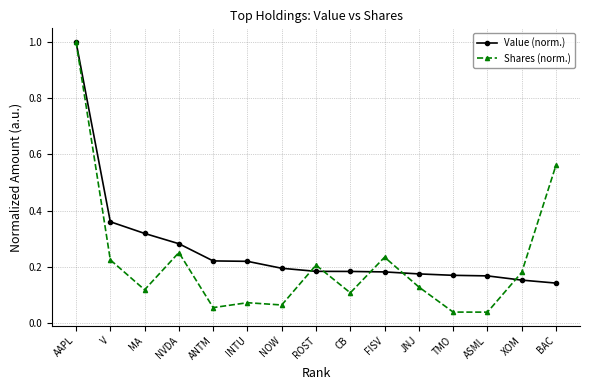

Which label corresponds to the largest value in the chart?

AAPL